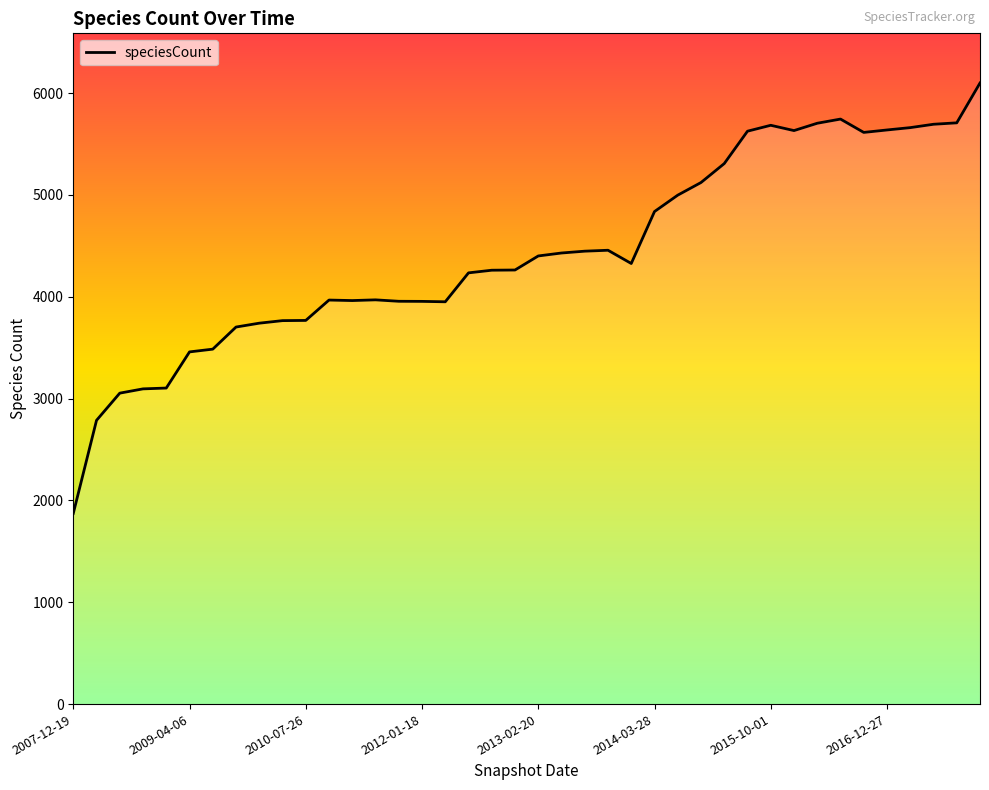

What is the sum of the values at 34 and 30?

11296